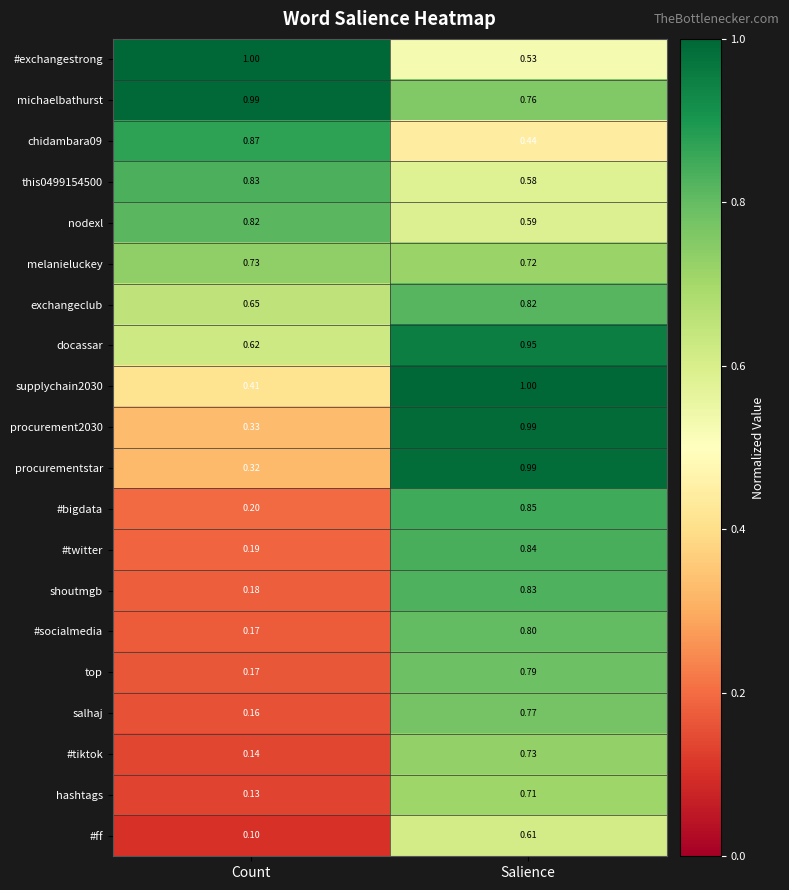

Rank the categories by exchangeclub value from highest to lowest.

Salience, Count